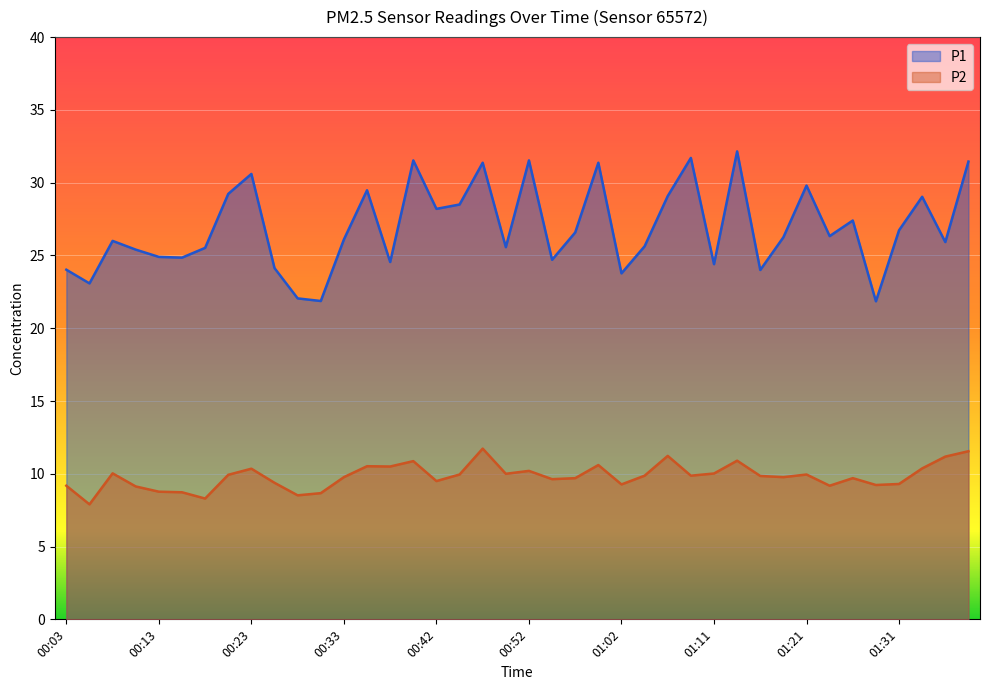

How many interior local valleys does the P2 series have?

12